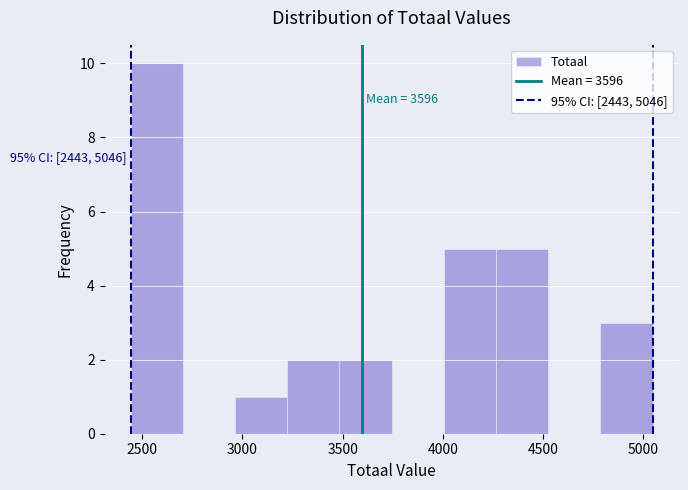

Which range on the x-axis has the tallest bar?

2450 to 2700